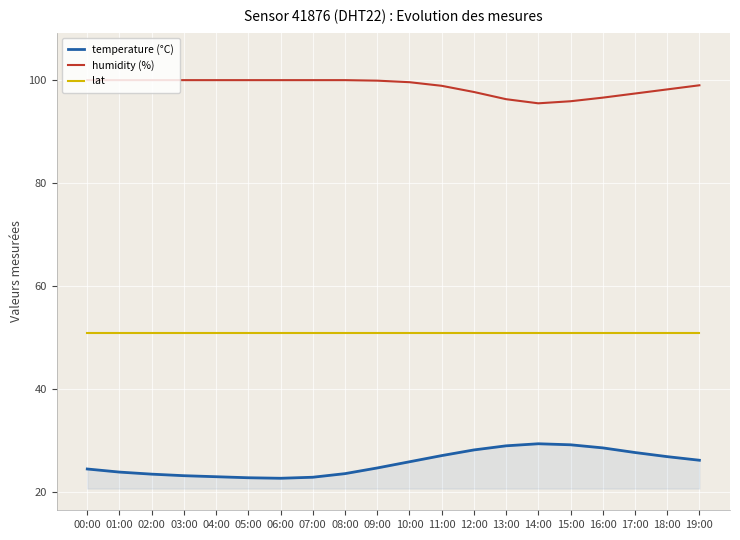

True or false: temperature (°C) and humidity (%) cross at least once.

False